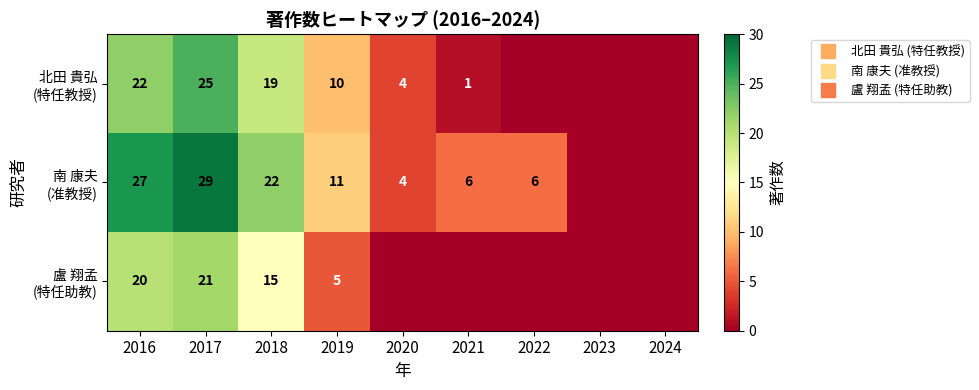

Which series changed the most between 2016 and 2017?

北田 貴弘 (特任教授)